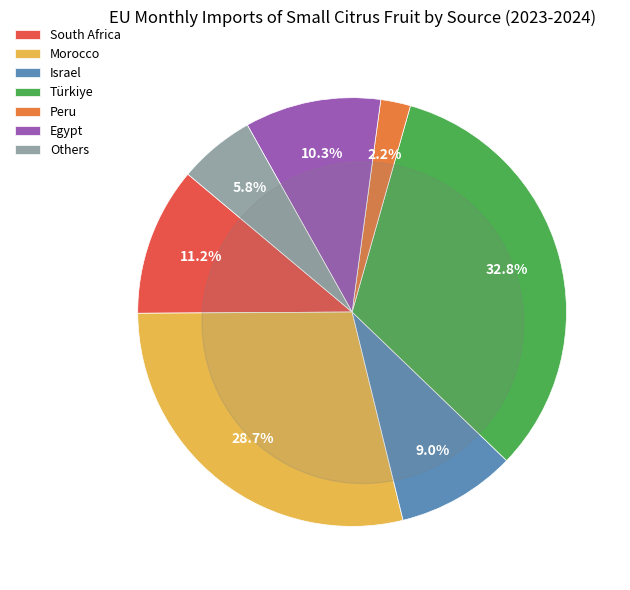

Approximately how many times larger is the value at Morocco compared to South Africa?

2.6